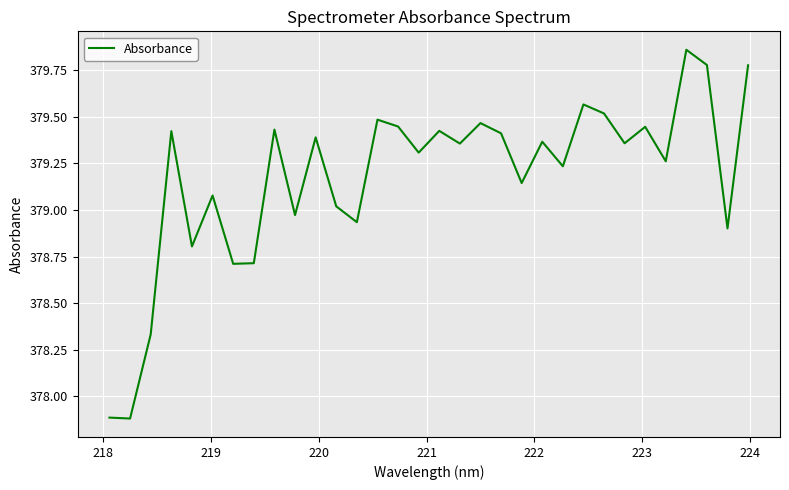

Count the number of data series in this chart.

1